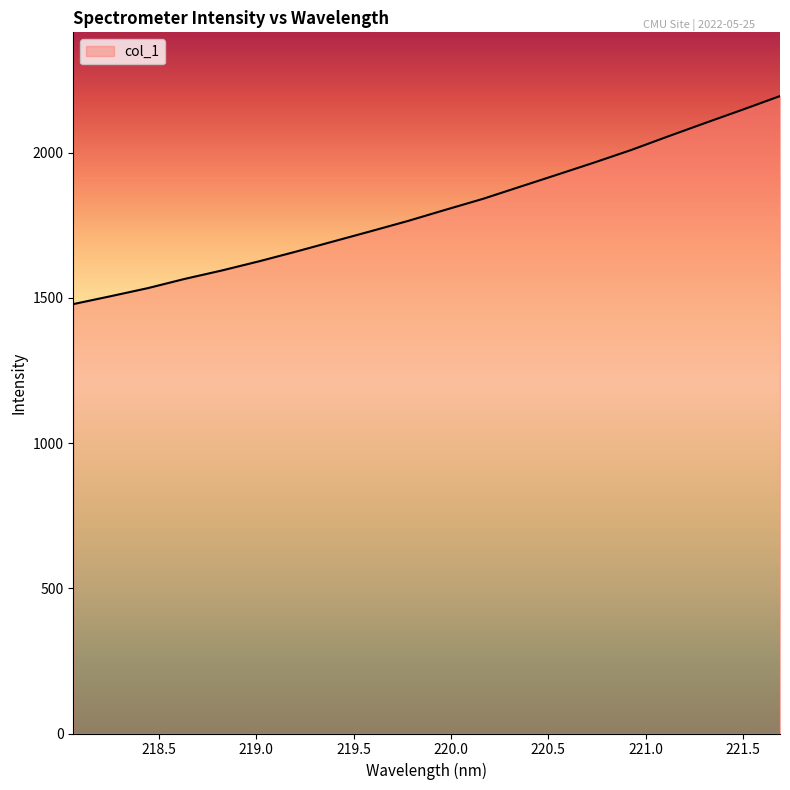

What is the maximum value shown in the chart?

2195.3